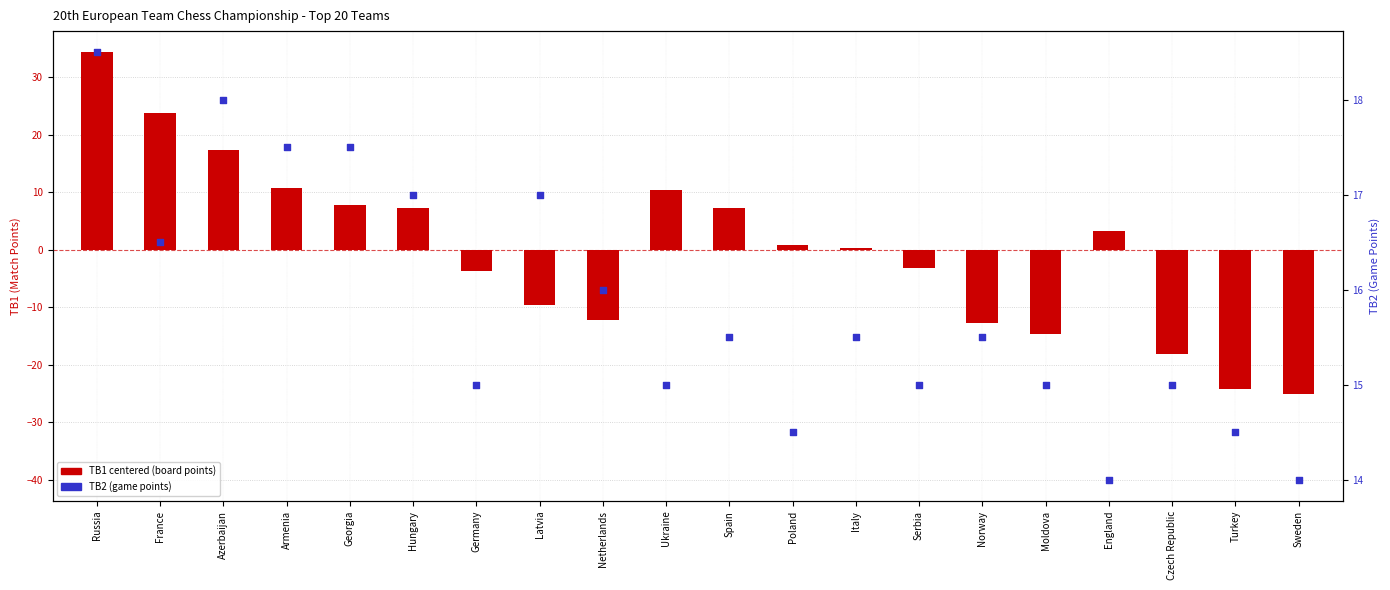

Which series has the widest spread of Y values?

TB1 (centered)